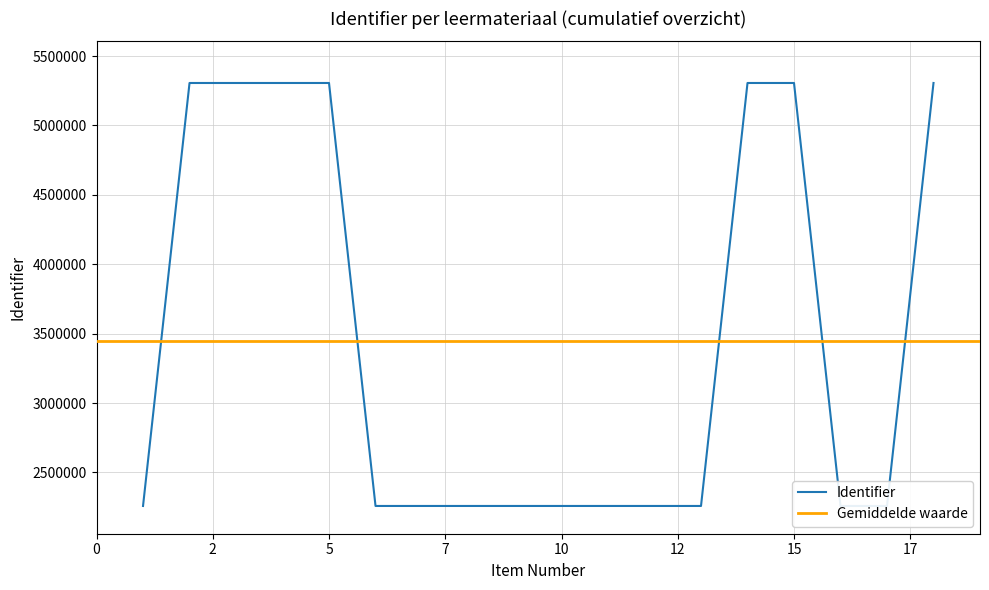

What is the minimum value for Identifier?

2258088